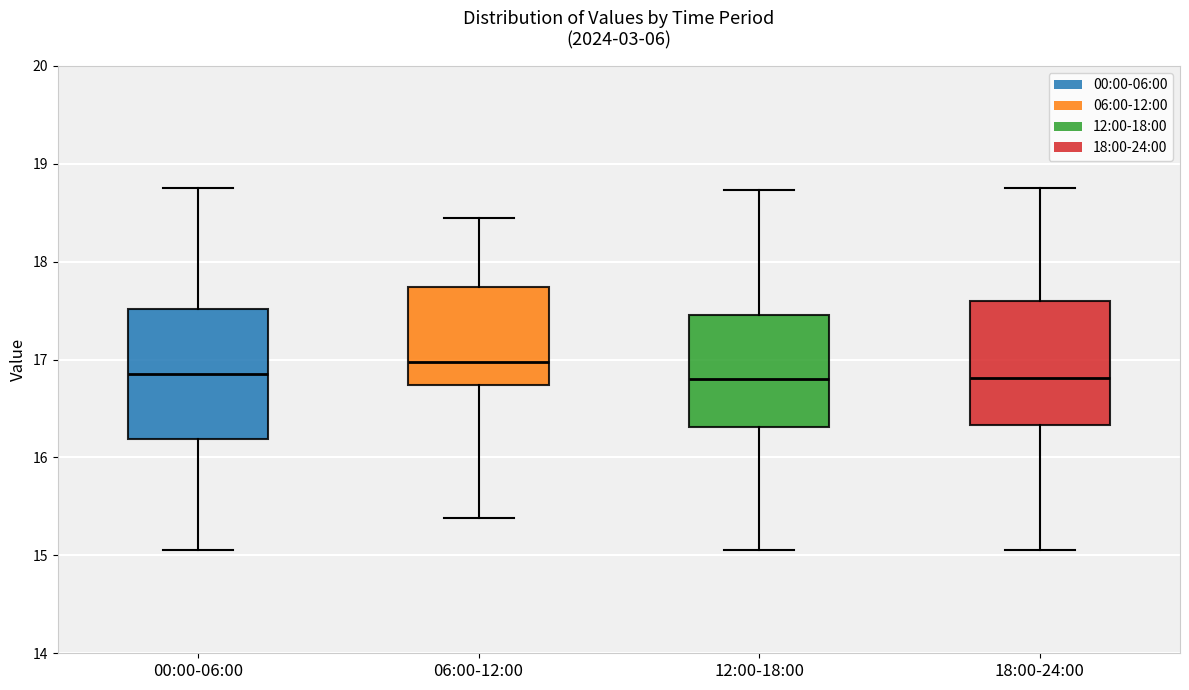

Which box's median line is the highest?

06:00-12:00